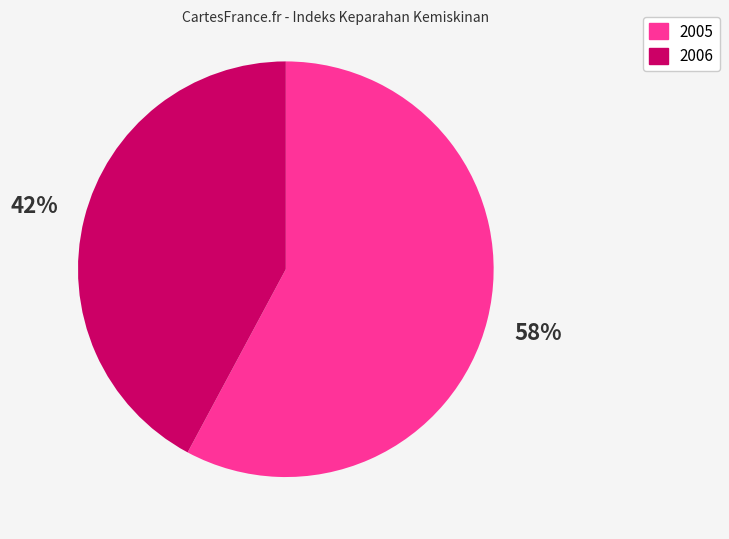

To the nearest percent, what percentage of the pie is 2006?

42%